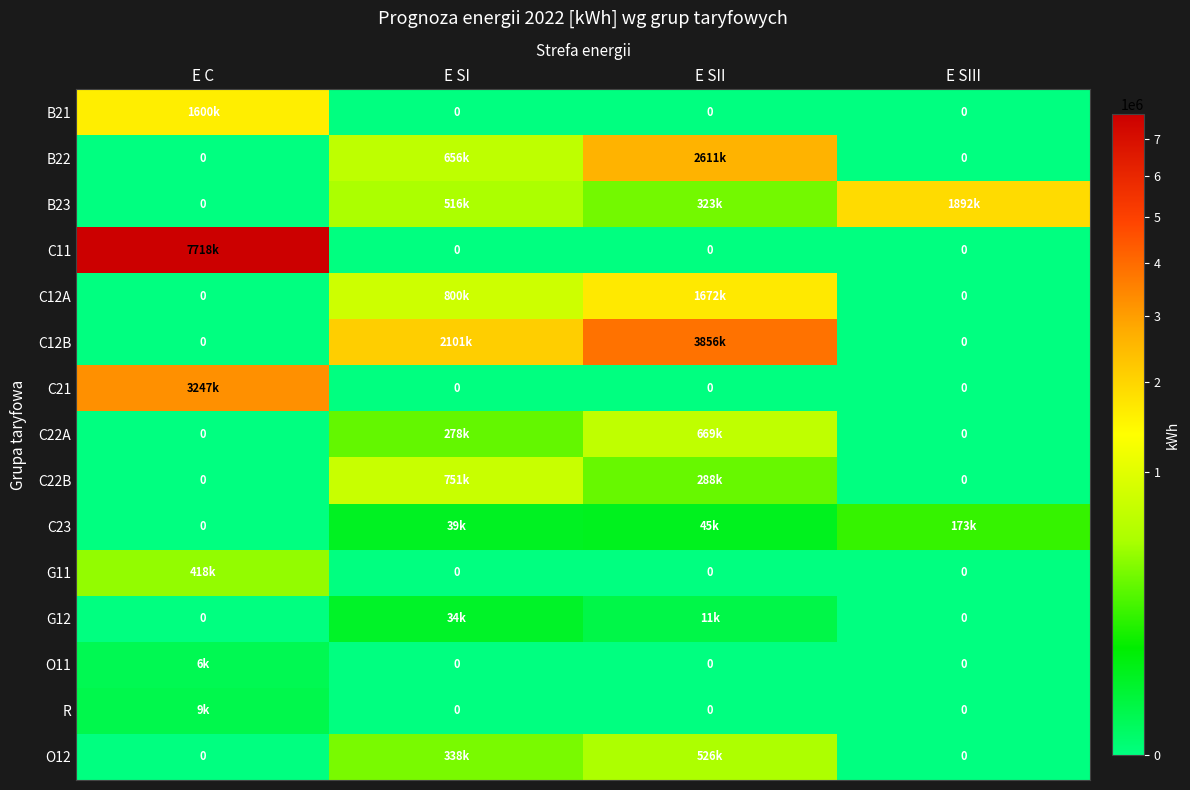

What is the difference between the highest and lowest values at E C?

7718000